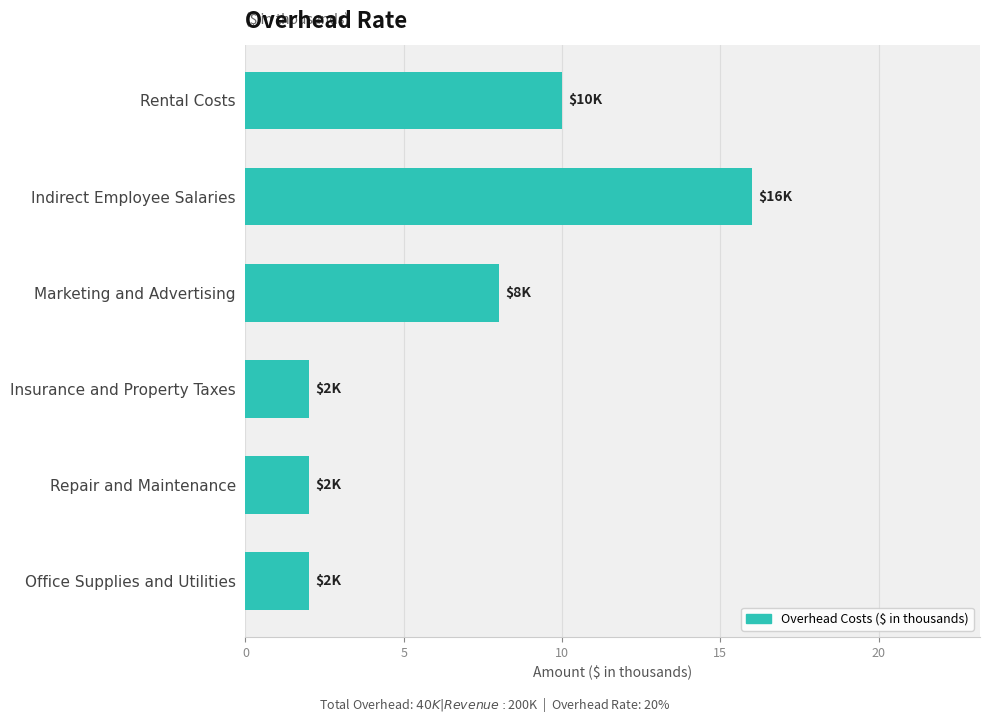

What is the label of the 5th bar from the bottom?

Indirect Employee Salaries